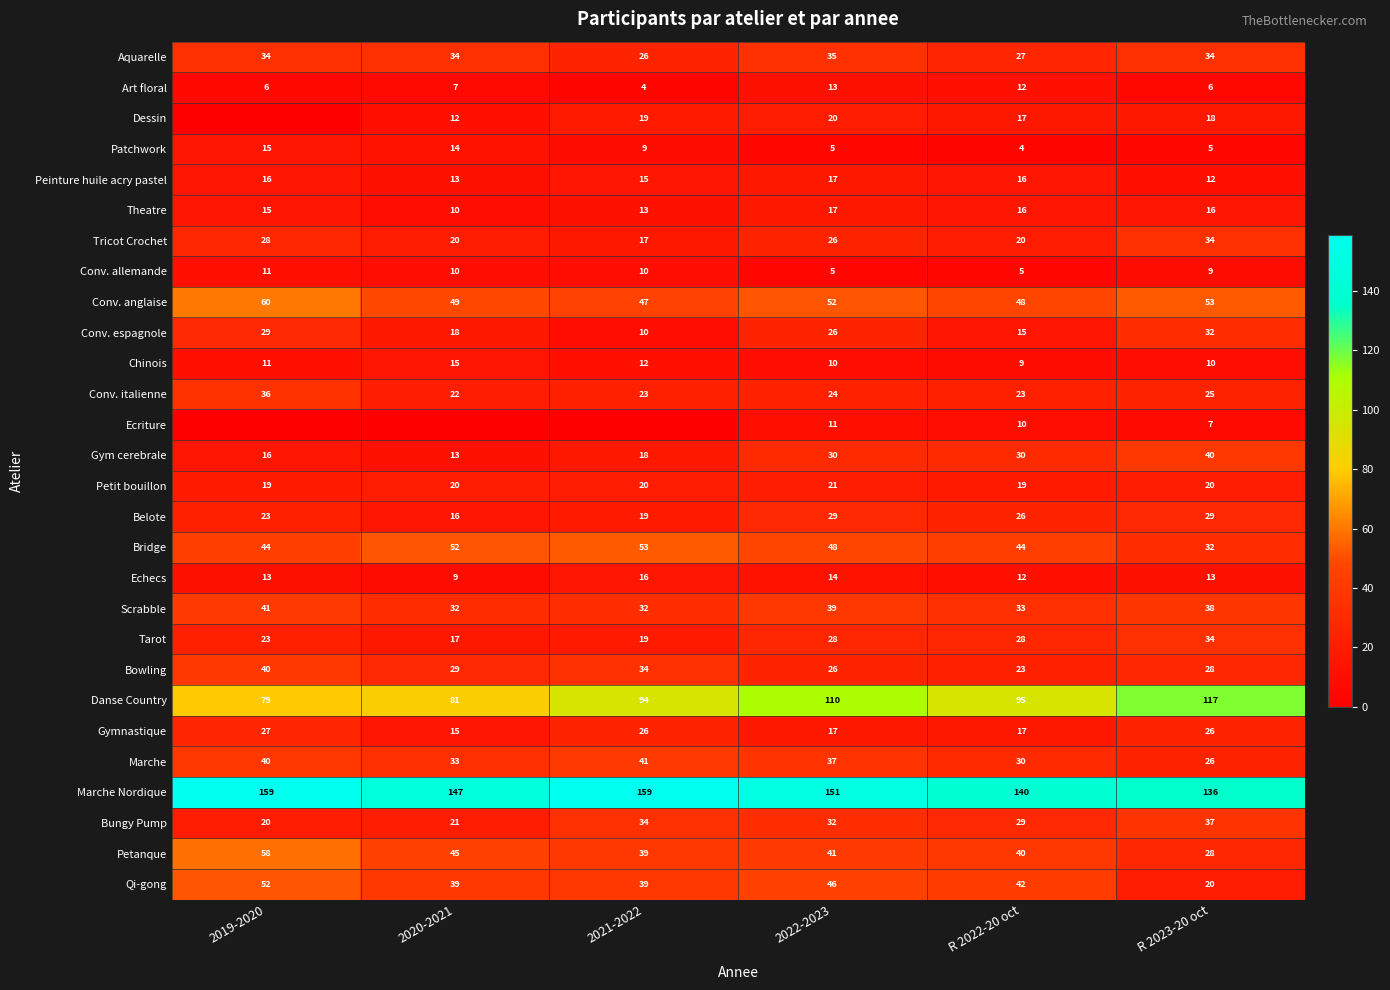

At which label is Conv. italienne closest to 29?

R 2023-20 oct